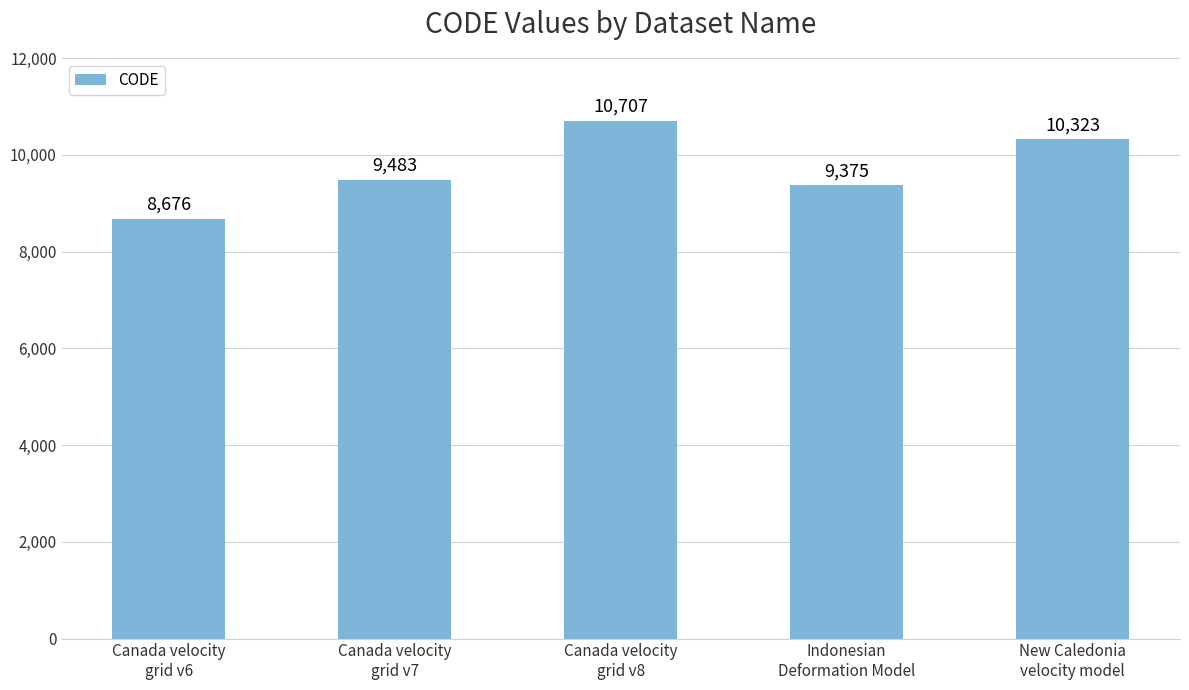

Is it true that the value at Canada velocity
grid v8 is 10707?

True